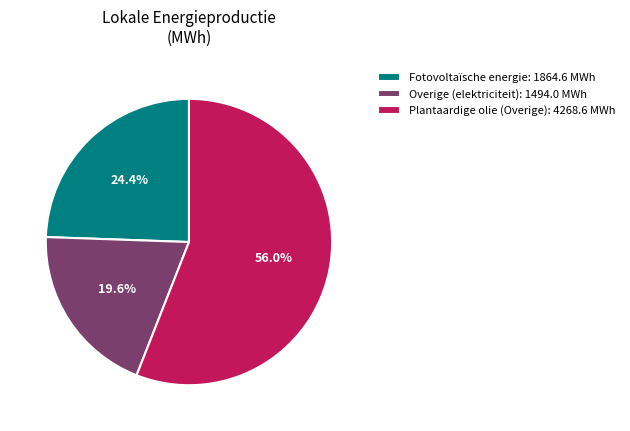

Is the sum of Fotovoltaïsche energie and Overige (elektriciteit) greater than half?

No